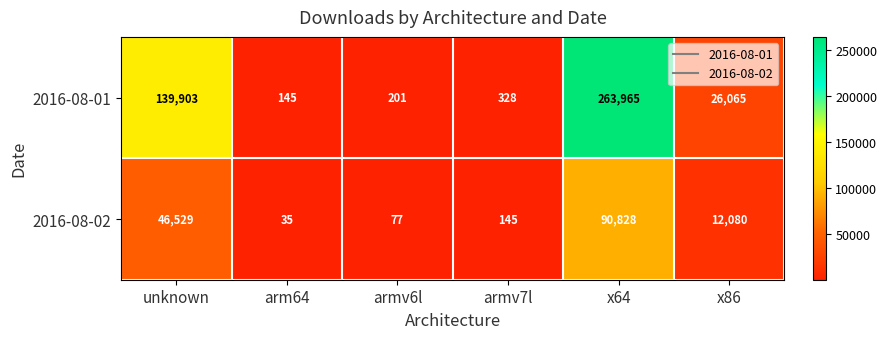

What is the difference between the 2016-08-01 values at armv7l and arm64?

183